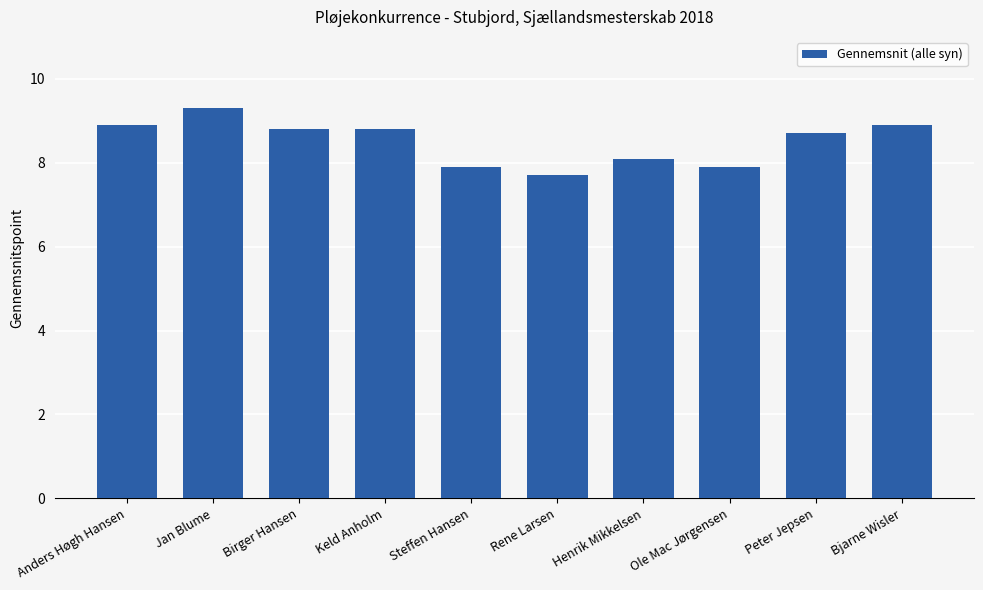

What is the approximate value at Keld Anholm?

8.8